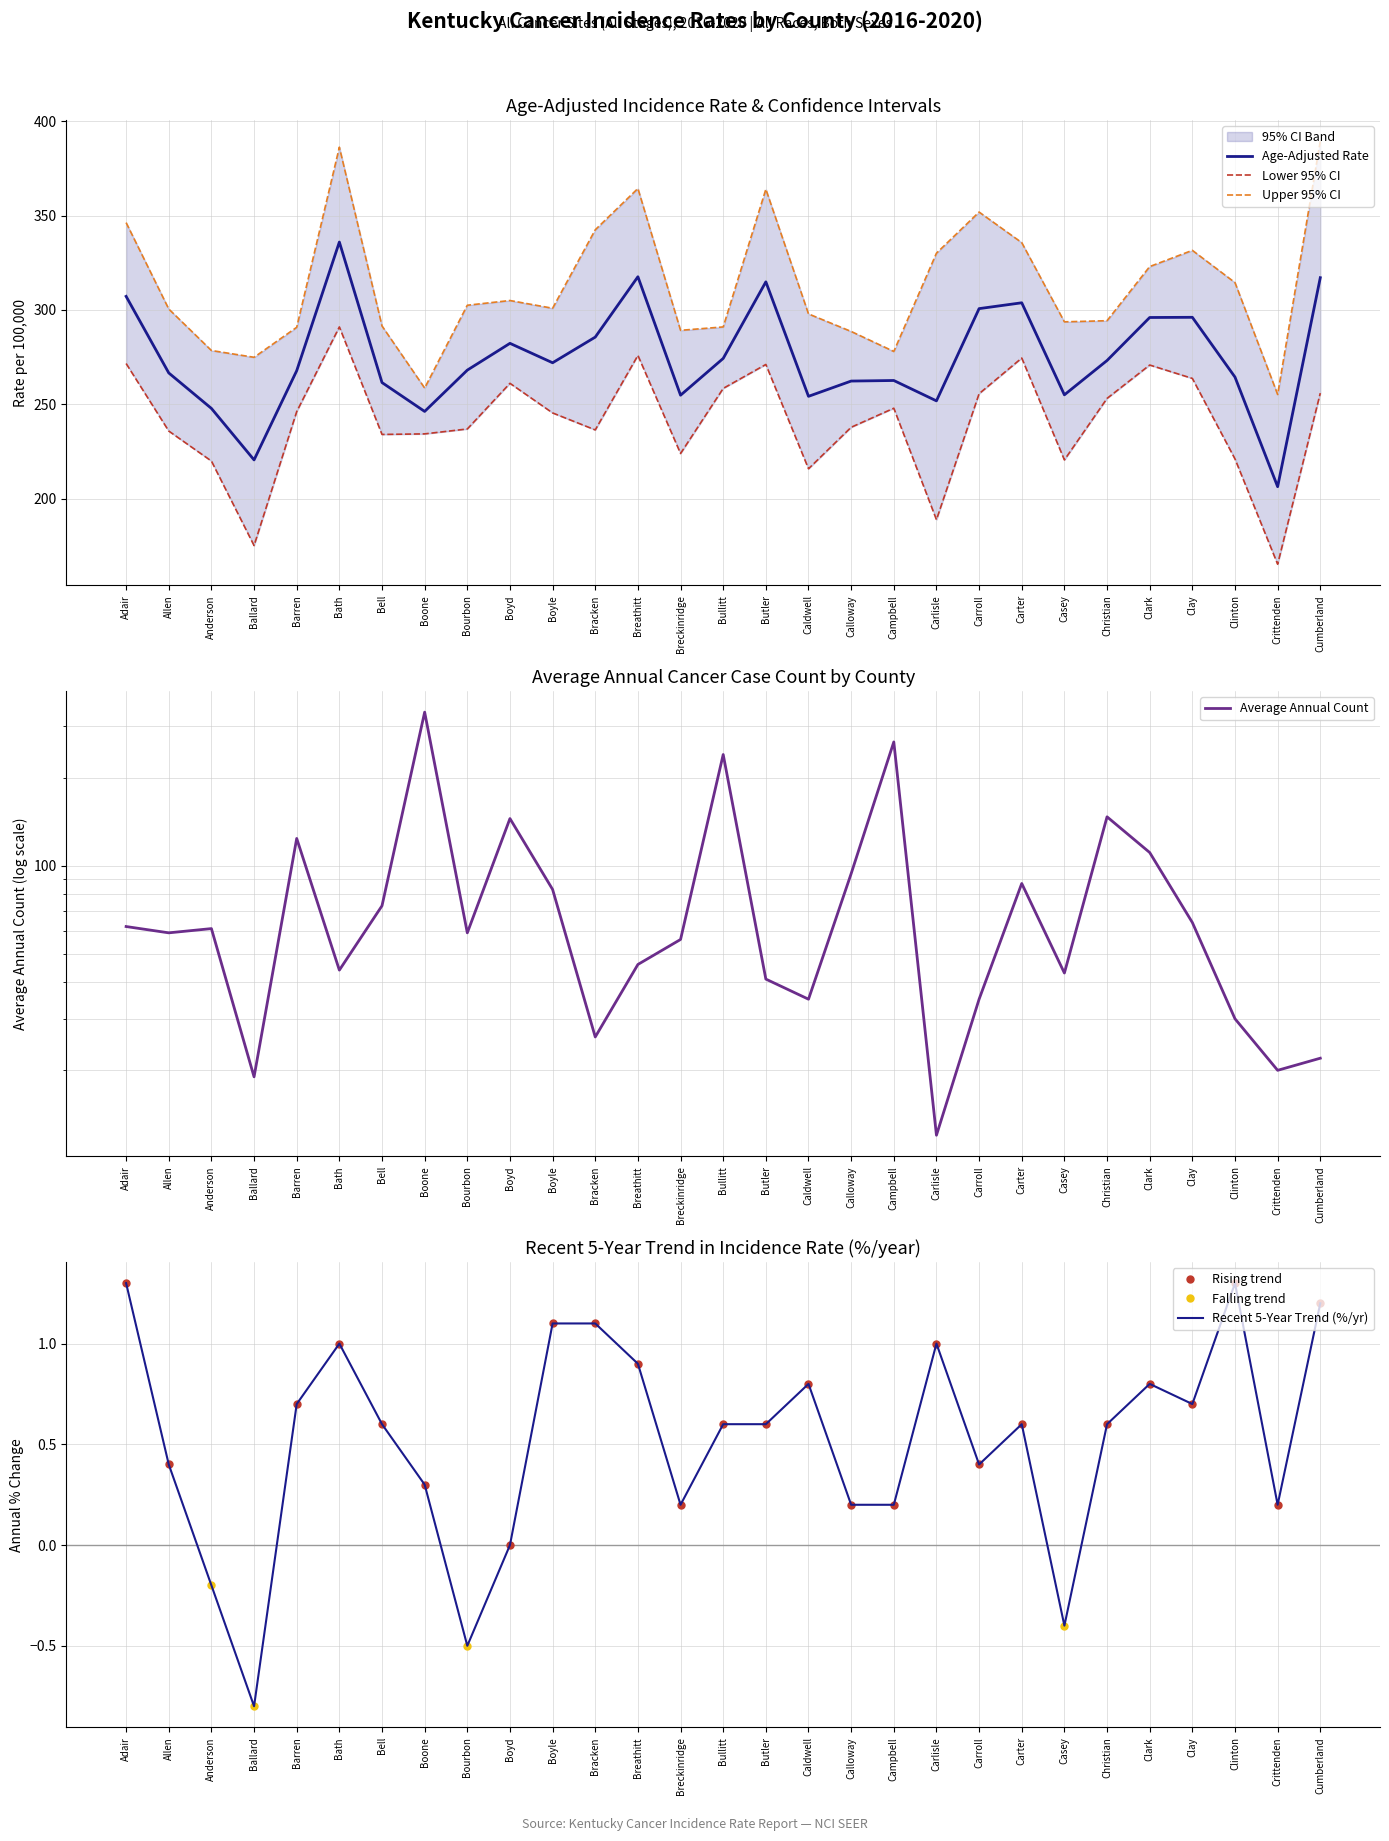

What is the label of the 4th point from the left?

Ballard